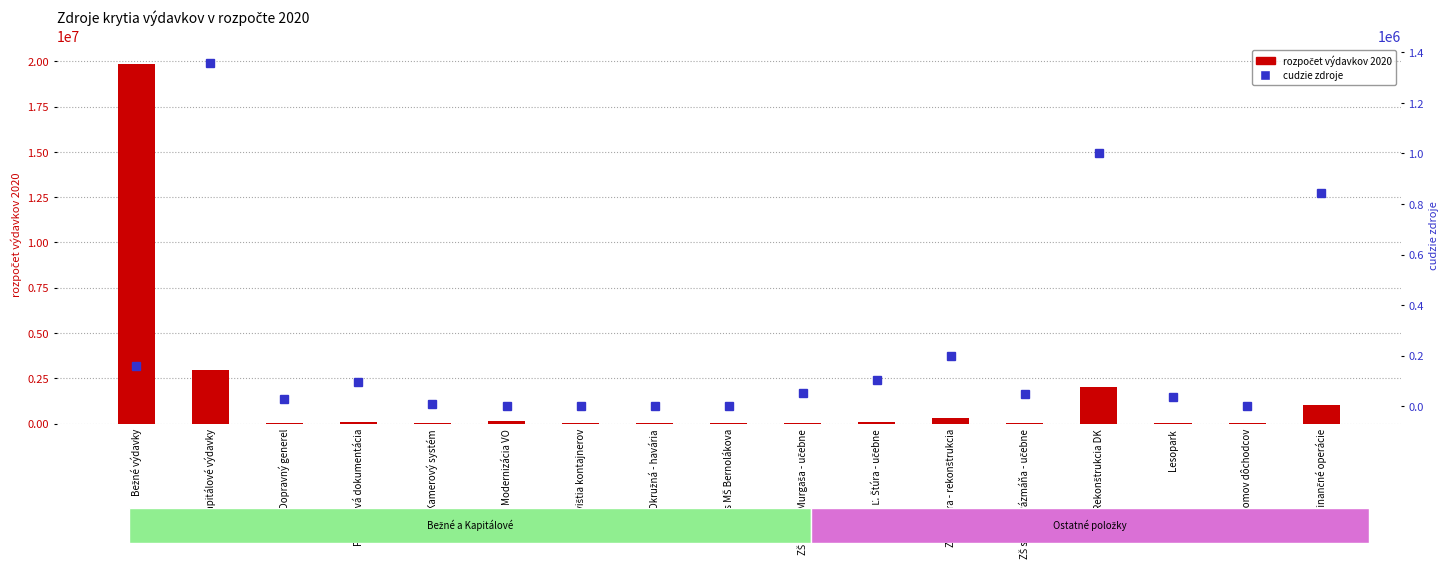

What is the label of the 1st bar from the left?

Bežné výdavky